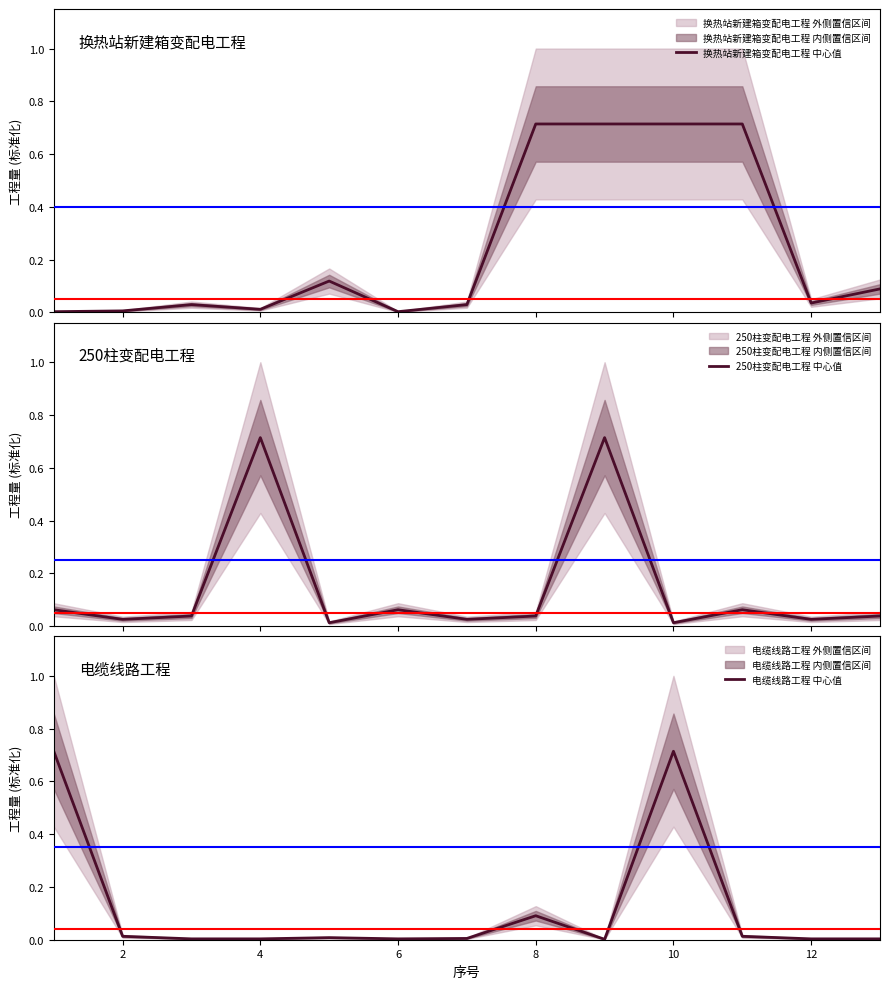

The 电缆线路工程 中心值 series shows 0.0 at 6. True or false?

True